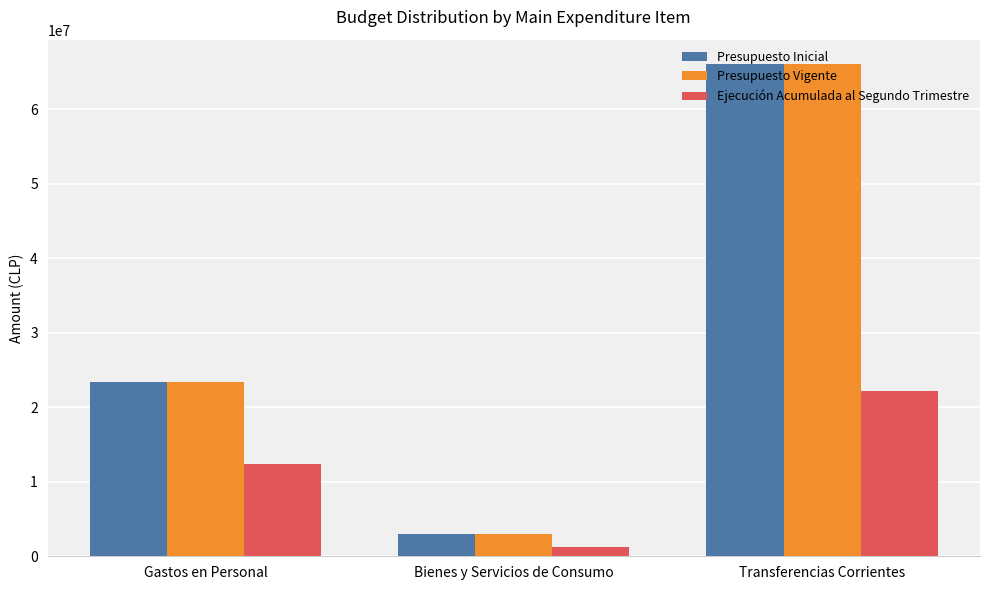

What is the sum of all Ejecución Acumulada al Segundo Trimestre values?

35843375